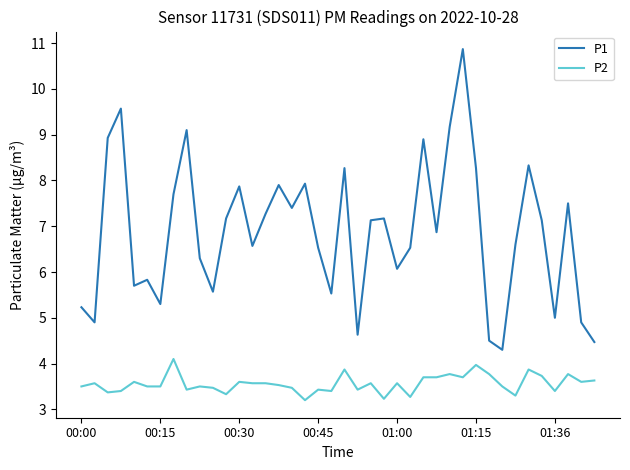

True or false: P1 and P2 cross at least once.

False